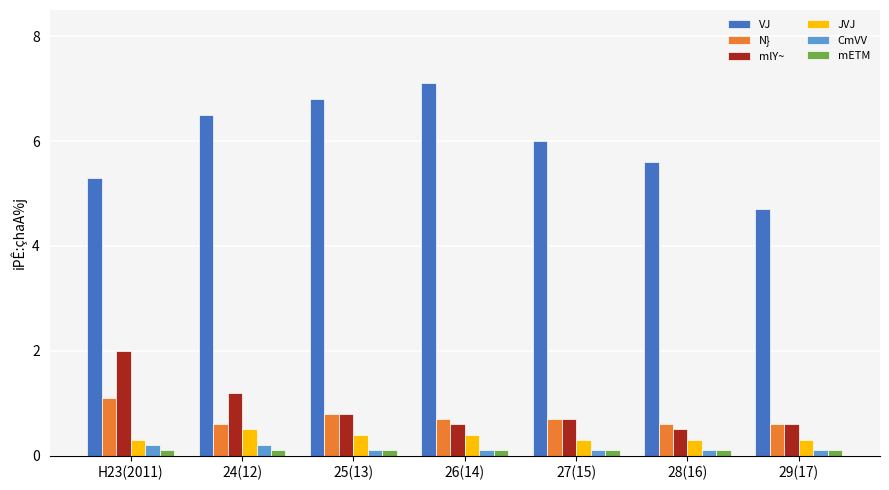

What are all the series names shown in the legend?

VJ, N}, mlY~, JVJ, CmVV, mETM